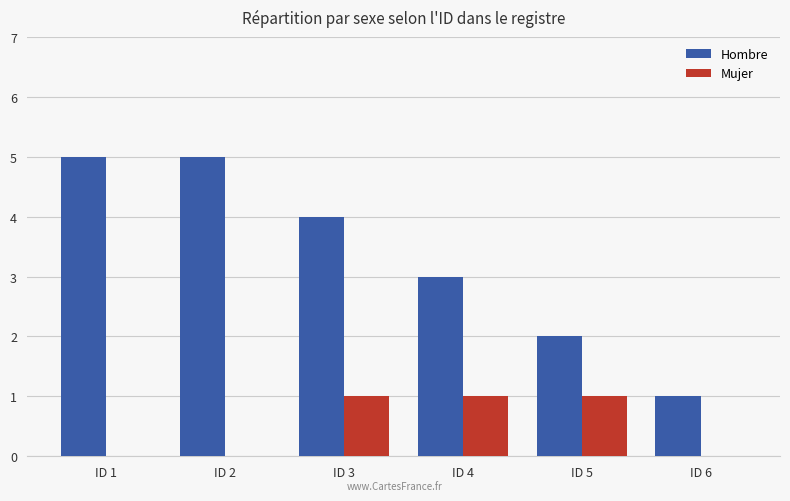

Reading left to right, list all the values displayed in this chart.

Hombre: 5	5	4	3	2	1
Mujer: 0	0	1	1	1	0